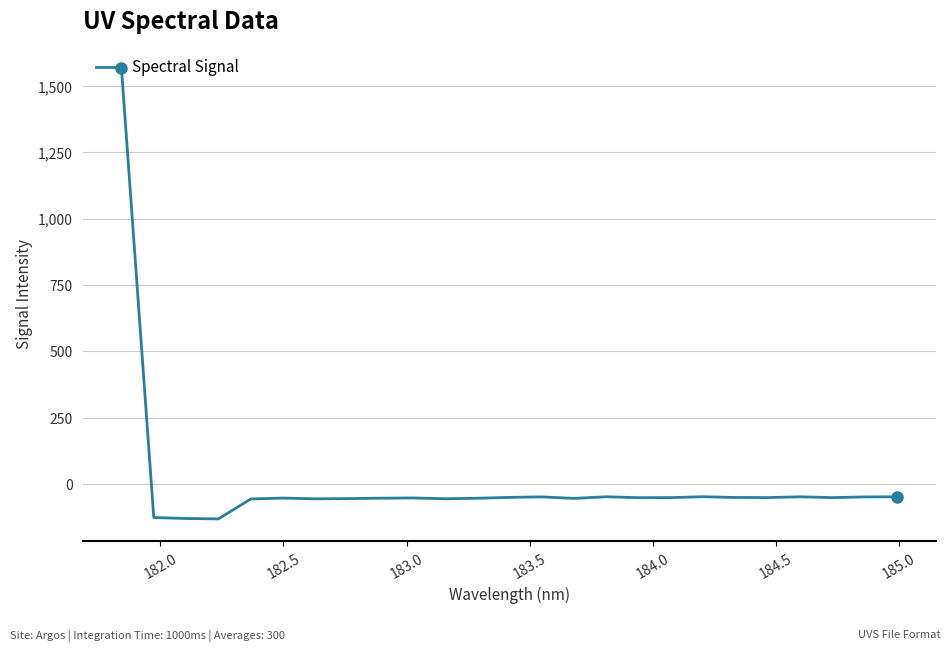

What is the difference between the maximum and minimum values?

1698.1